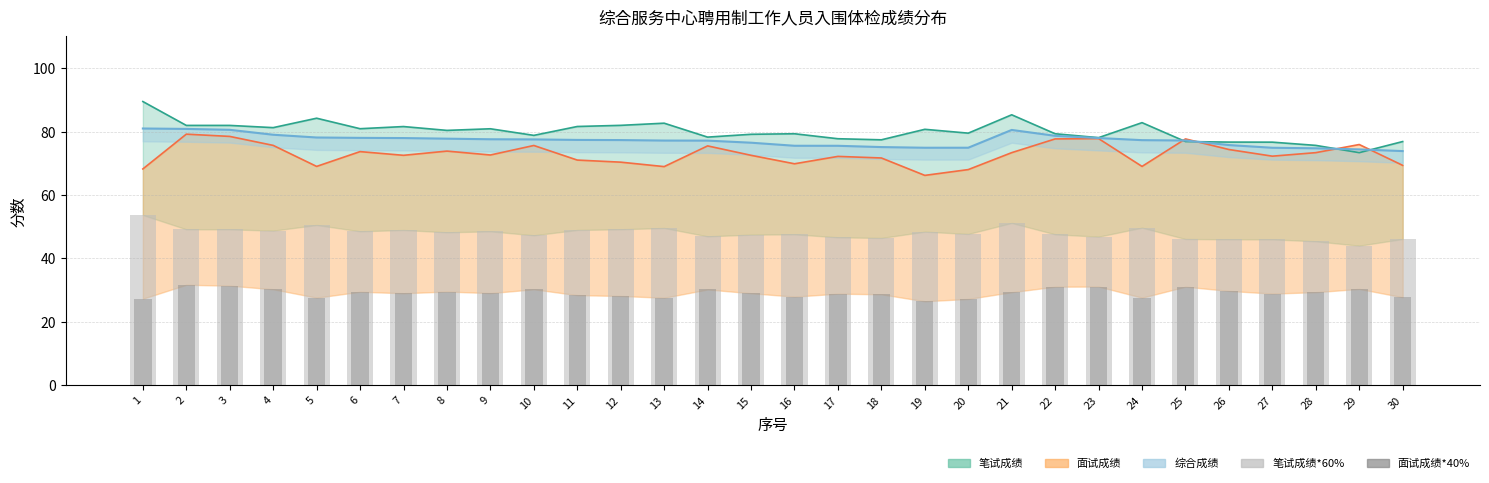

Between 5 and 30, which is larger?

5